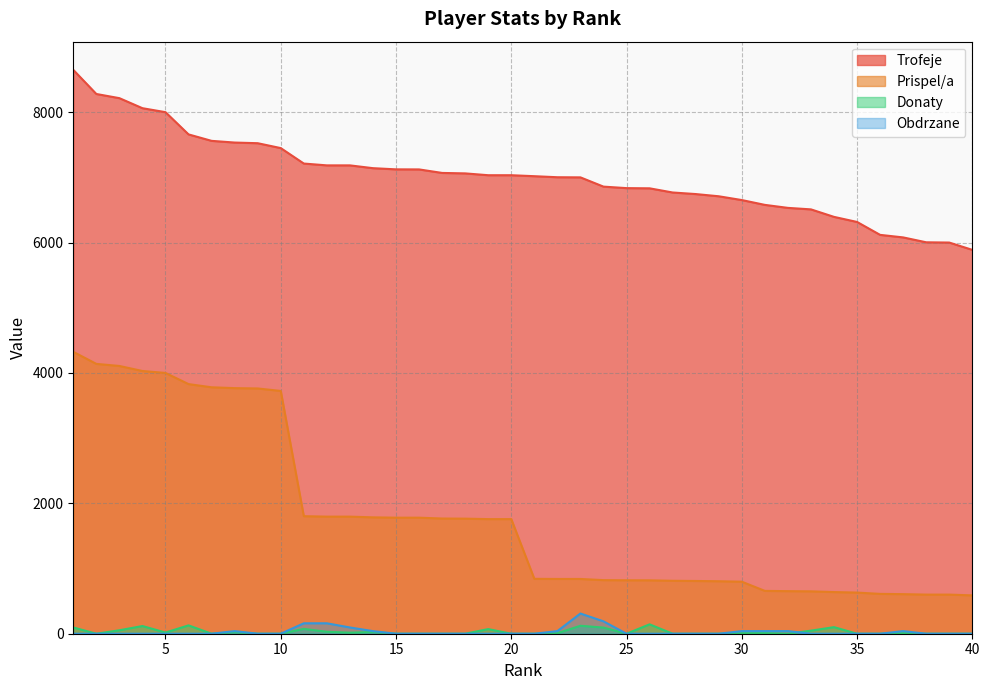

What is the difference between the second highest and second lowest values in the Prispel/a series?

3539